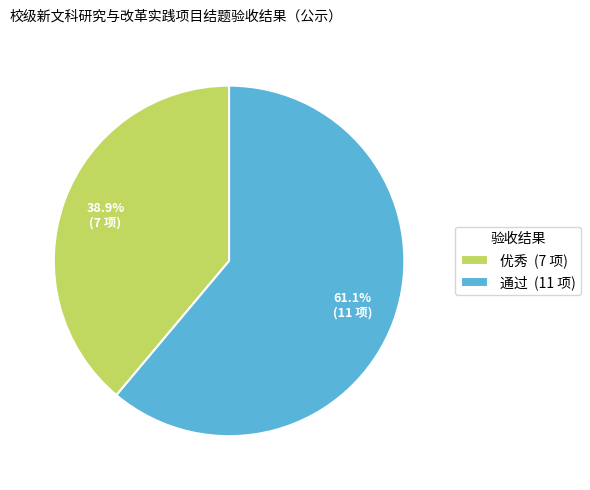

To the nearest percent, what is the combined percentage of 通过 and 优秀?

100%